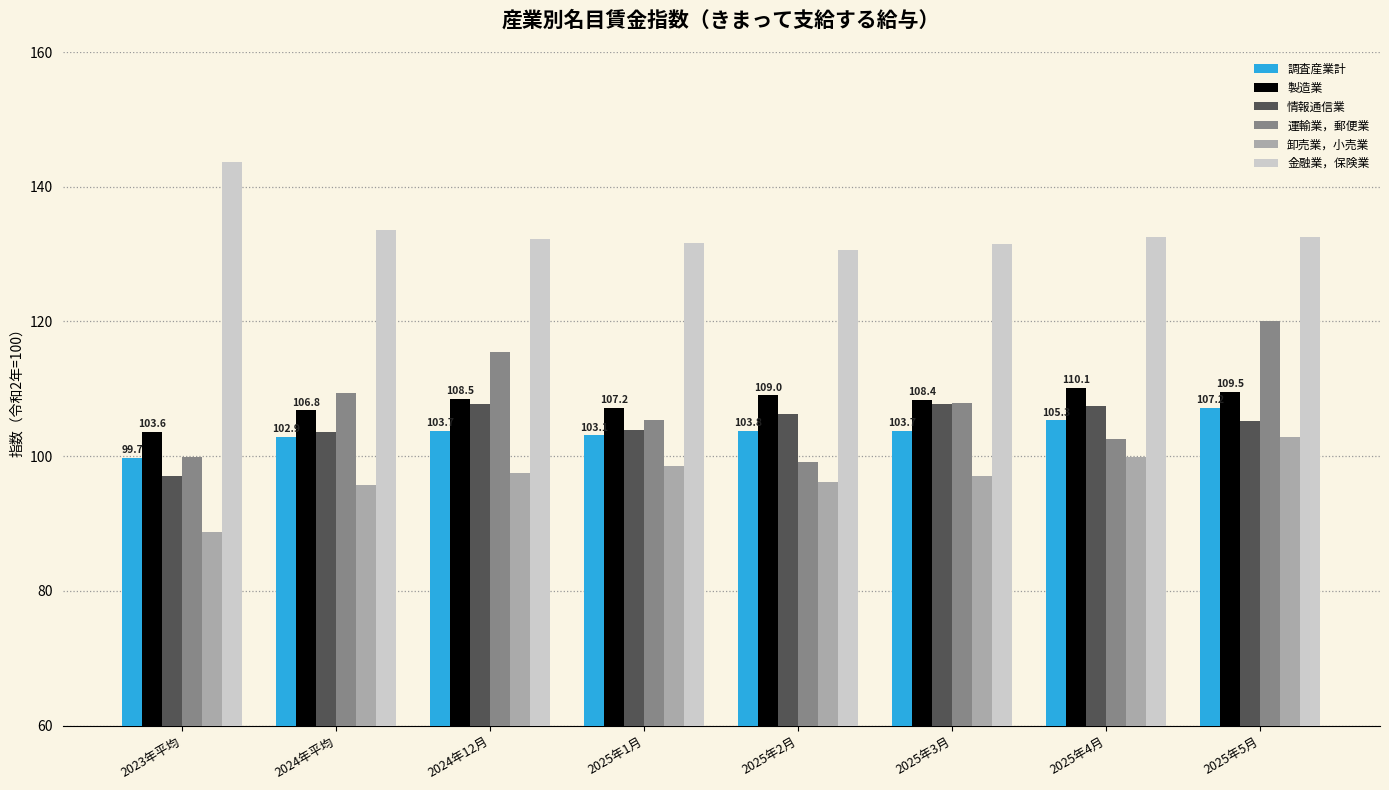

What is the average value of the 運輸業，郵便業 series?

107.5